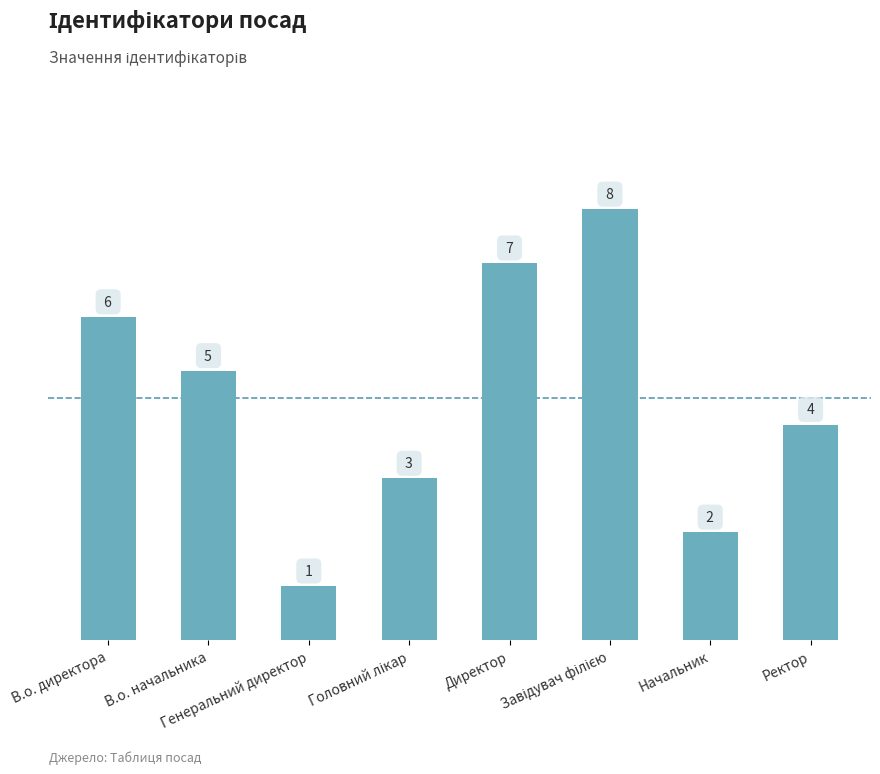

What position from the left is В.о. директора?

1